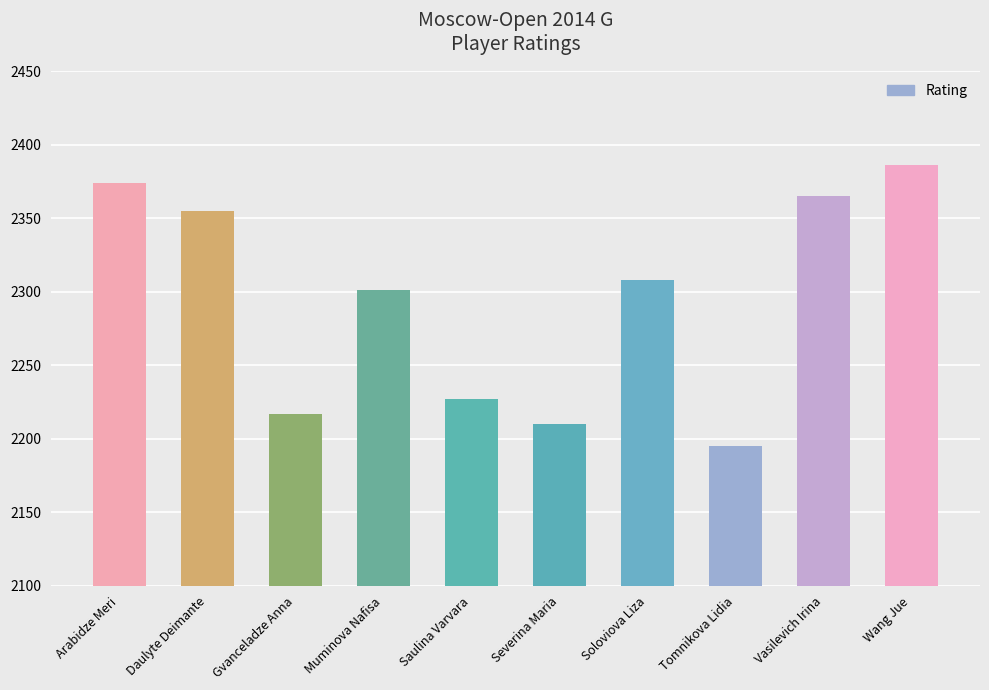

What is the greatest value displayed?

2386